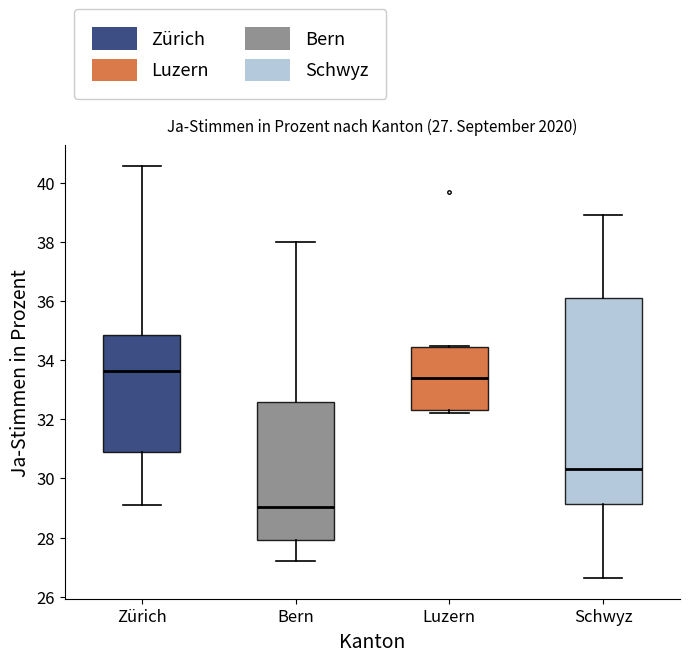

Which box's median line is the lowest?

Bern